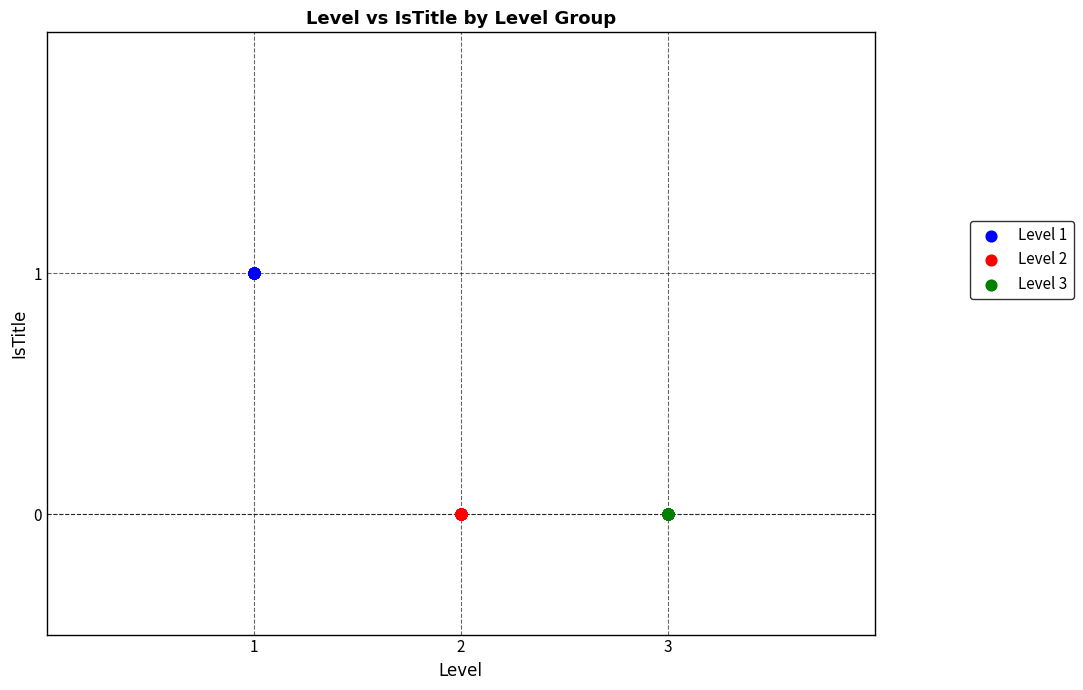

Which series contains the highest Y value?

Level 1